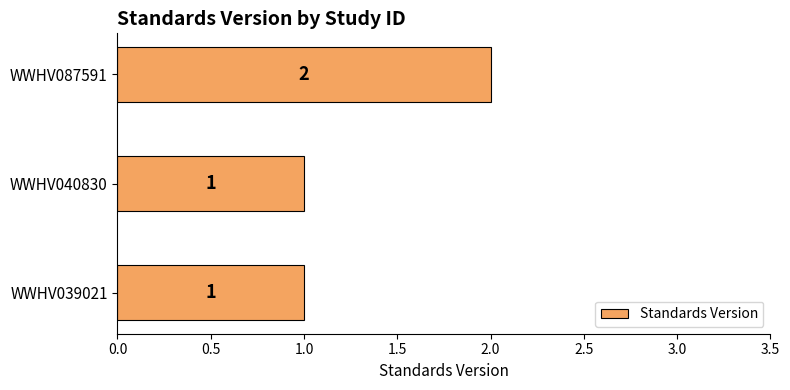

How many bars are there in total?

3